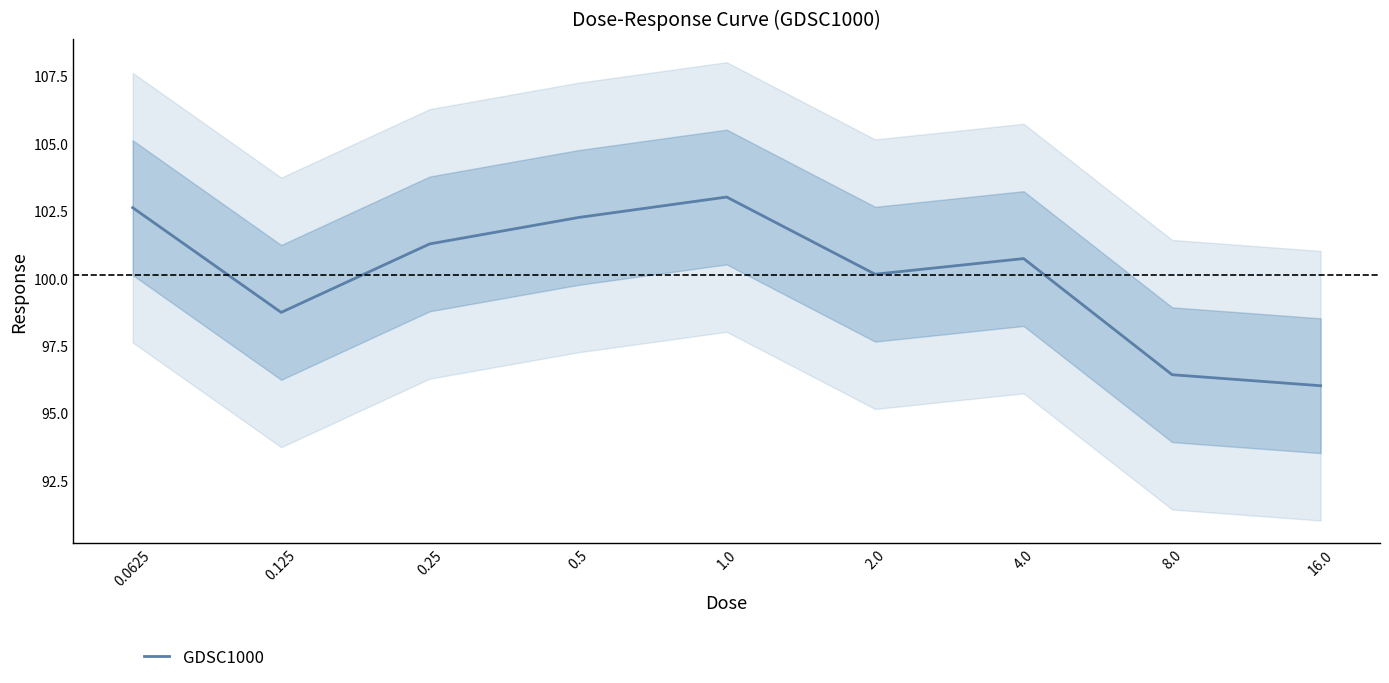

How many interior local peaks (higher than both neighbors) does the data have?

2